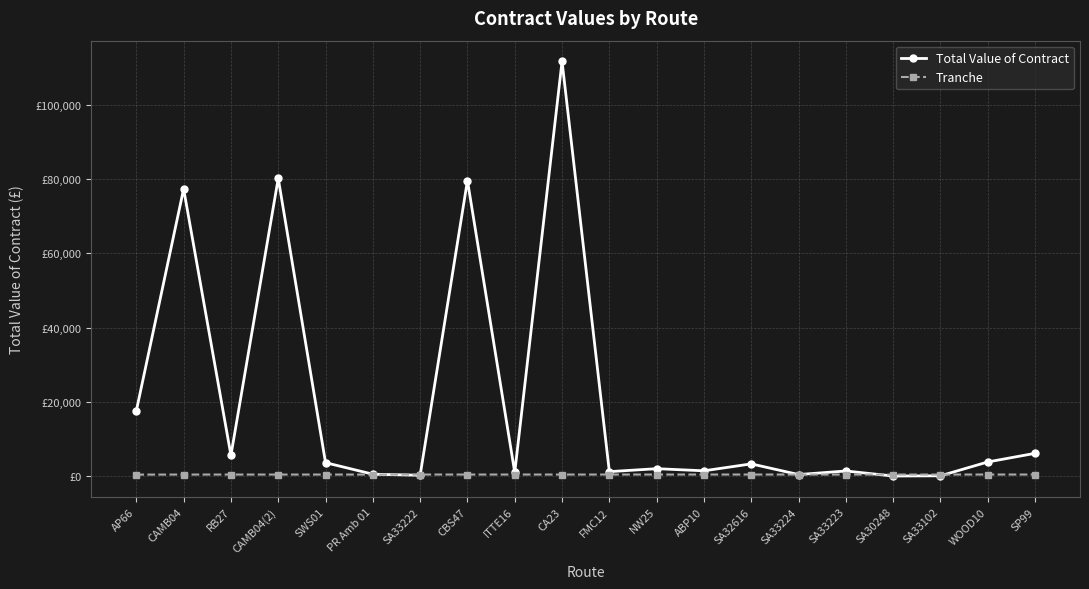

What is the difference between the Total Value of Contract values at SA33224 and WOOD10?

3395.0